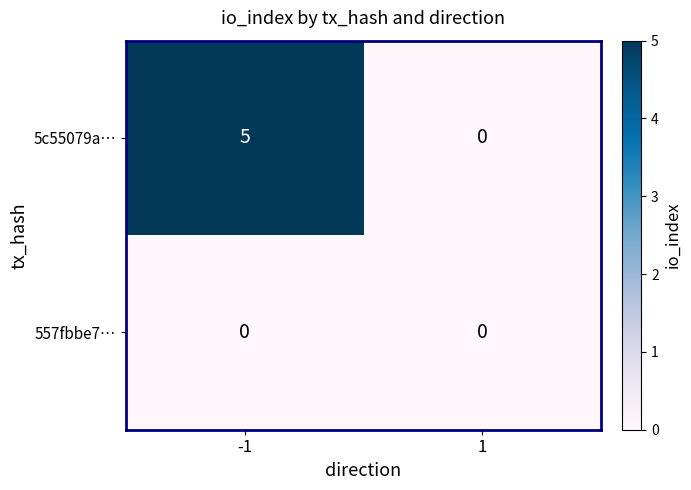

How many positive values does the 5c55079a… series have?

1